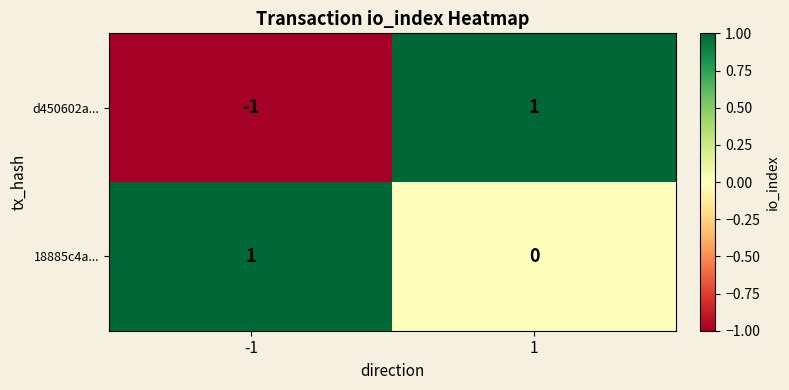

Is the value of d450602a... at 1 greater than the value of 18885c4a... at 1?

Yes